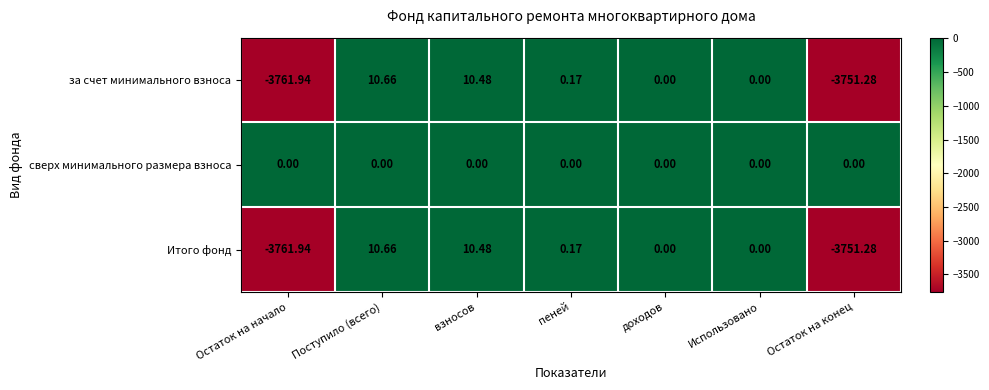

How many series are shown in this chart?

3